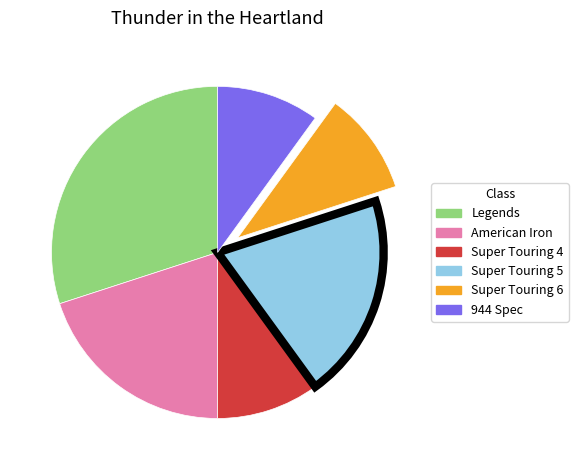

Which category has the biggest portion of the pie?

Legends